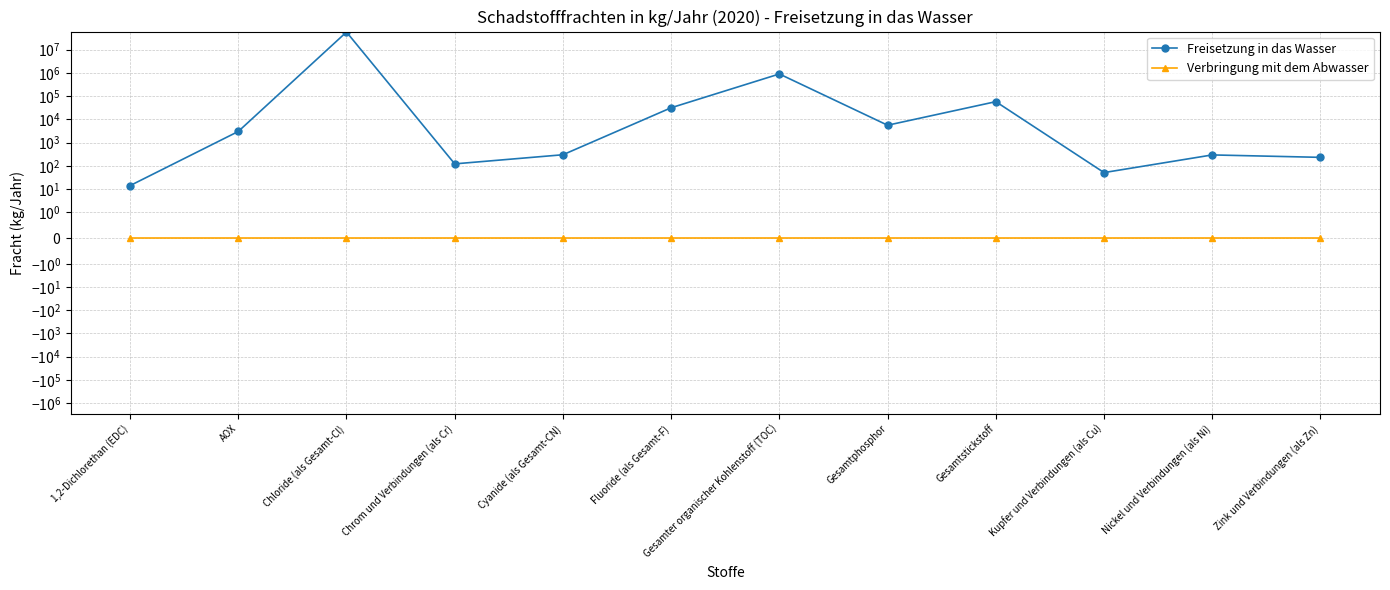

Between Fluoride (als Gesamt-F) and Nickel und Verbindungen (als Ni), which series saw the biggest shift?

Freisetzung in das Wasser